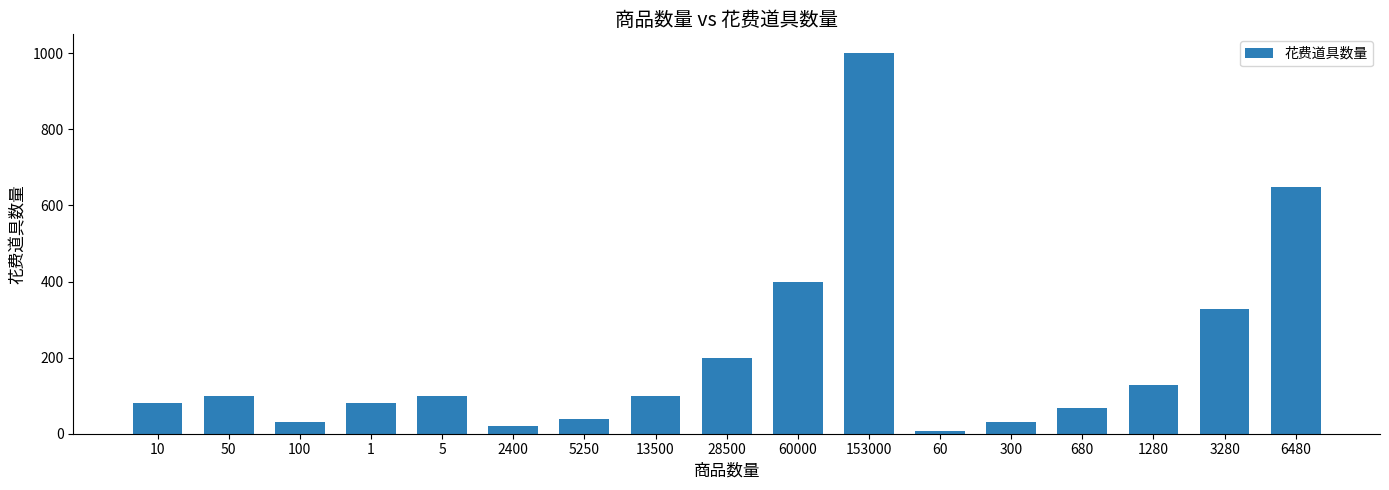

How many data points are less than 100?

8